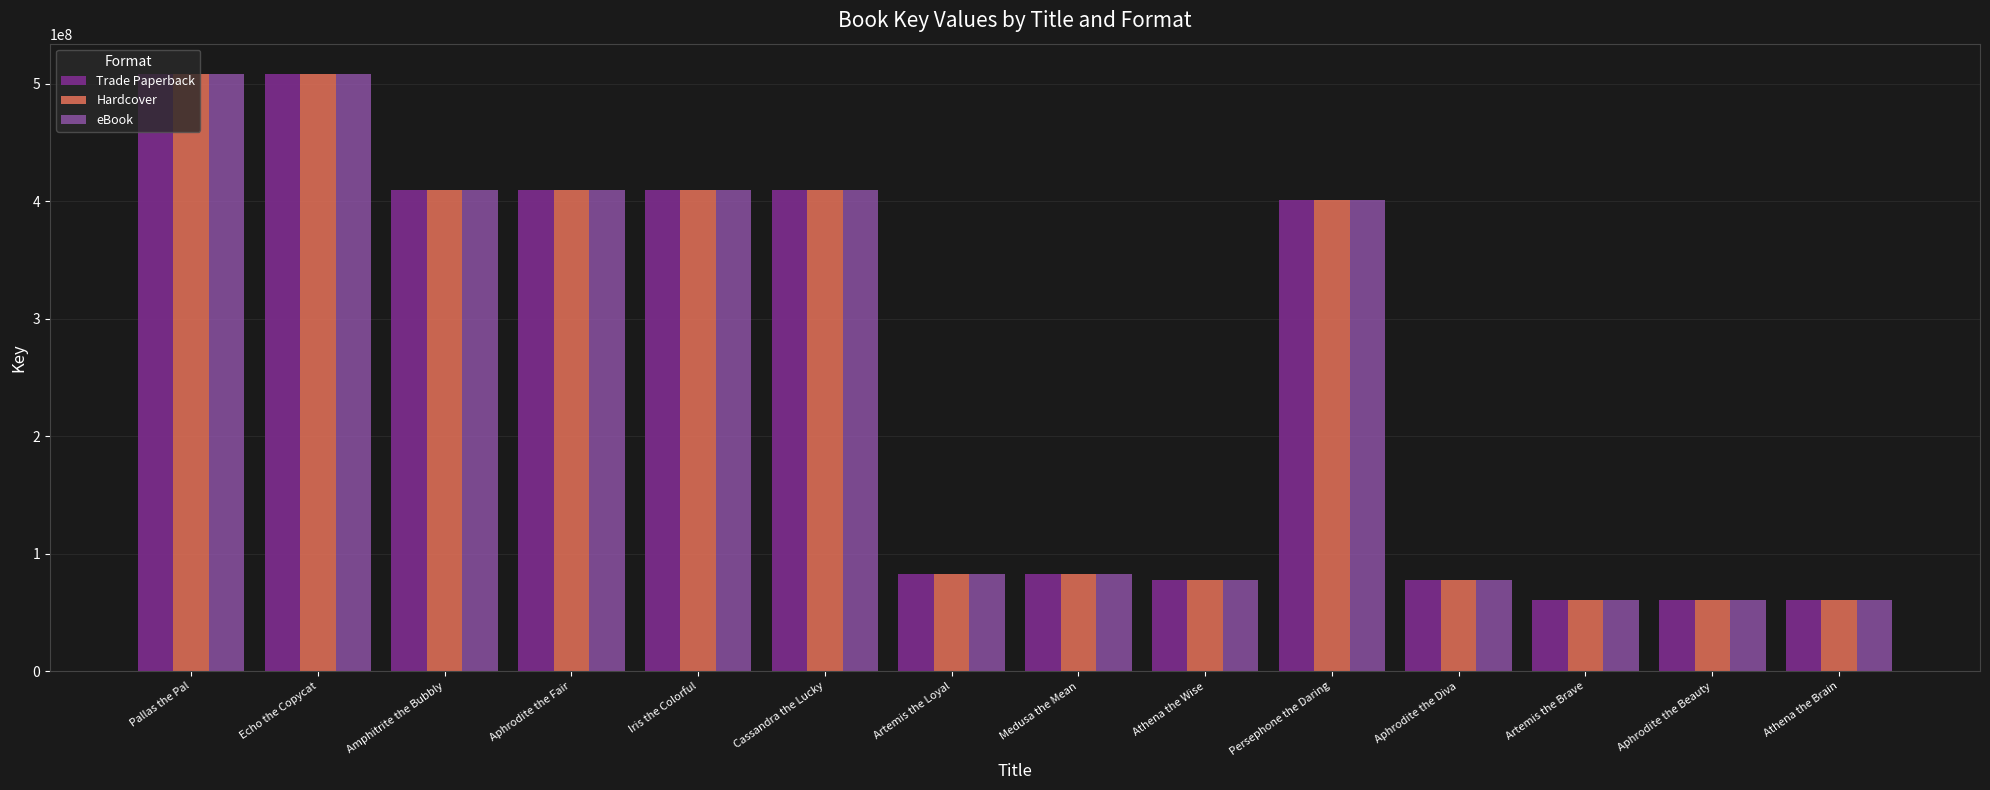

At which label does eBook first exceed 400884069?

Pallas the Pal